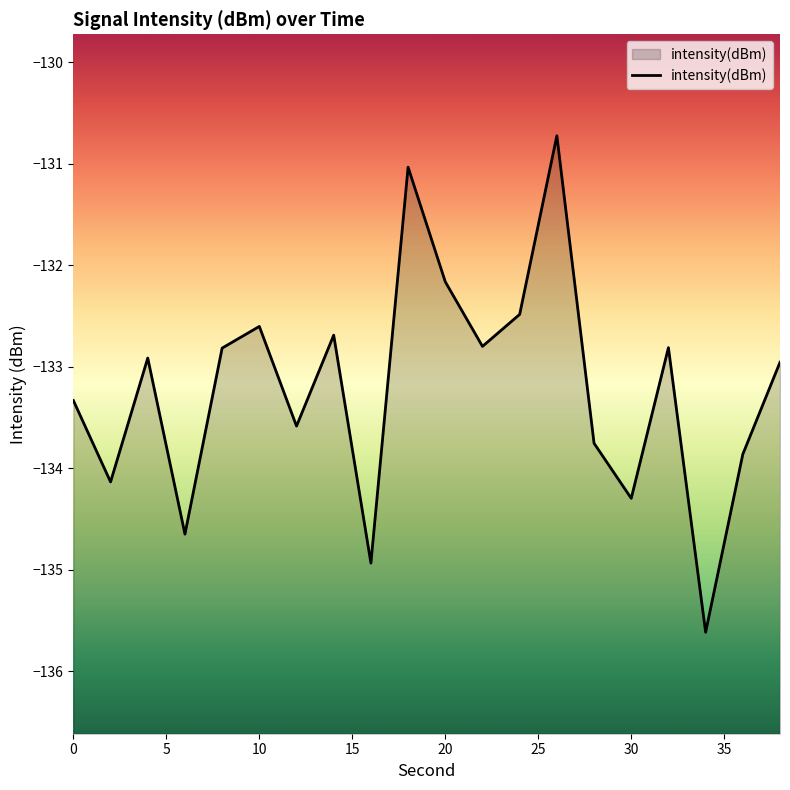

True or false: the data shows -134.3 at 30.

True